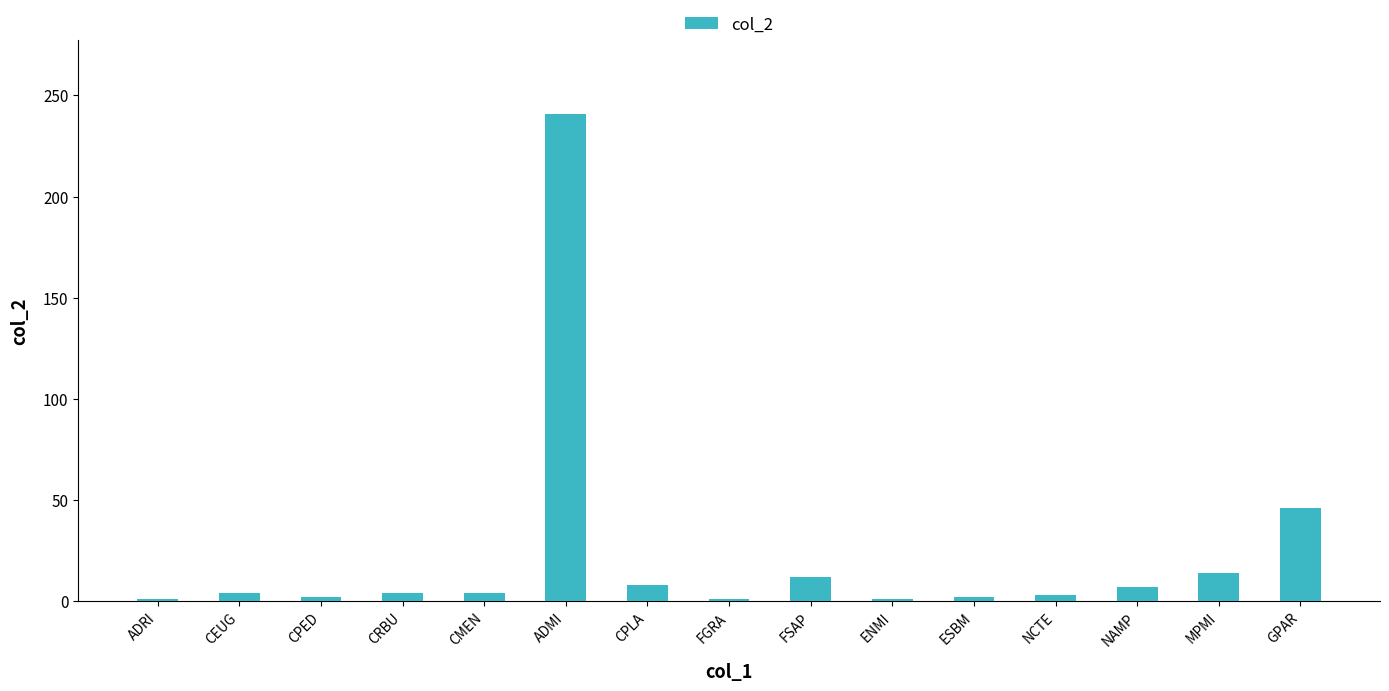

What is the smallest value displayed?

1